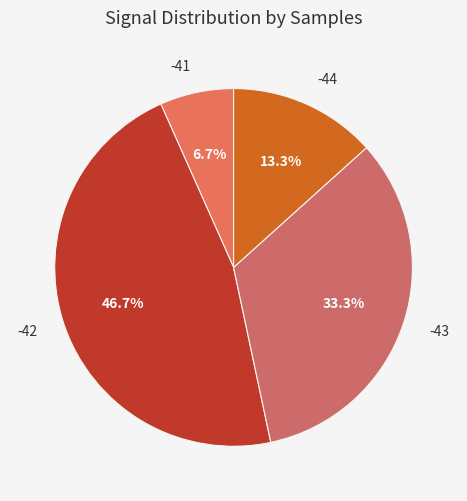

How many segments does this pie chart have?

4